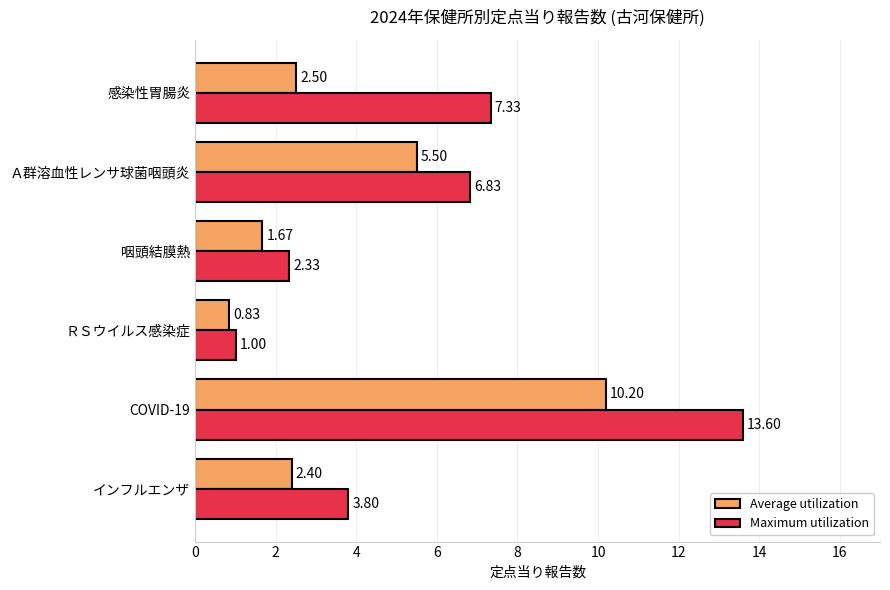

What are all the series names shown in the legend?

Average utilization, Maximum utilization